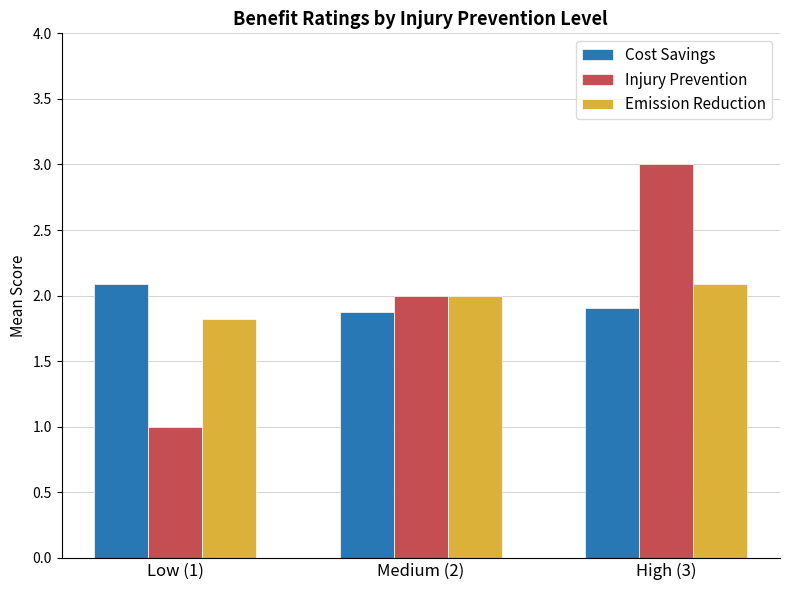

Which label corresponds to the largest value in the chart?

High (3)